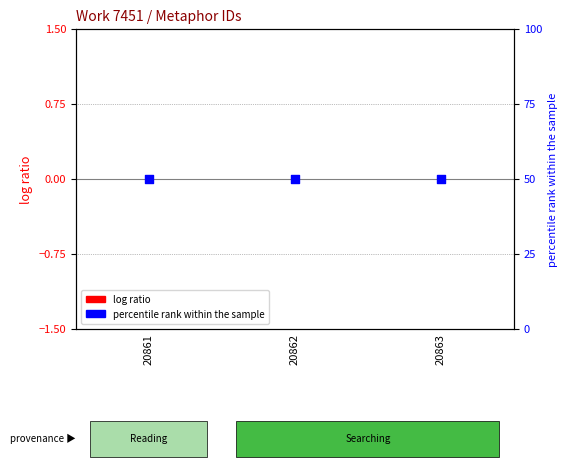

Which series has the largest total across all categories?

percentile rank within the sample